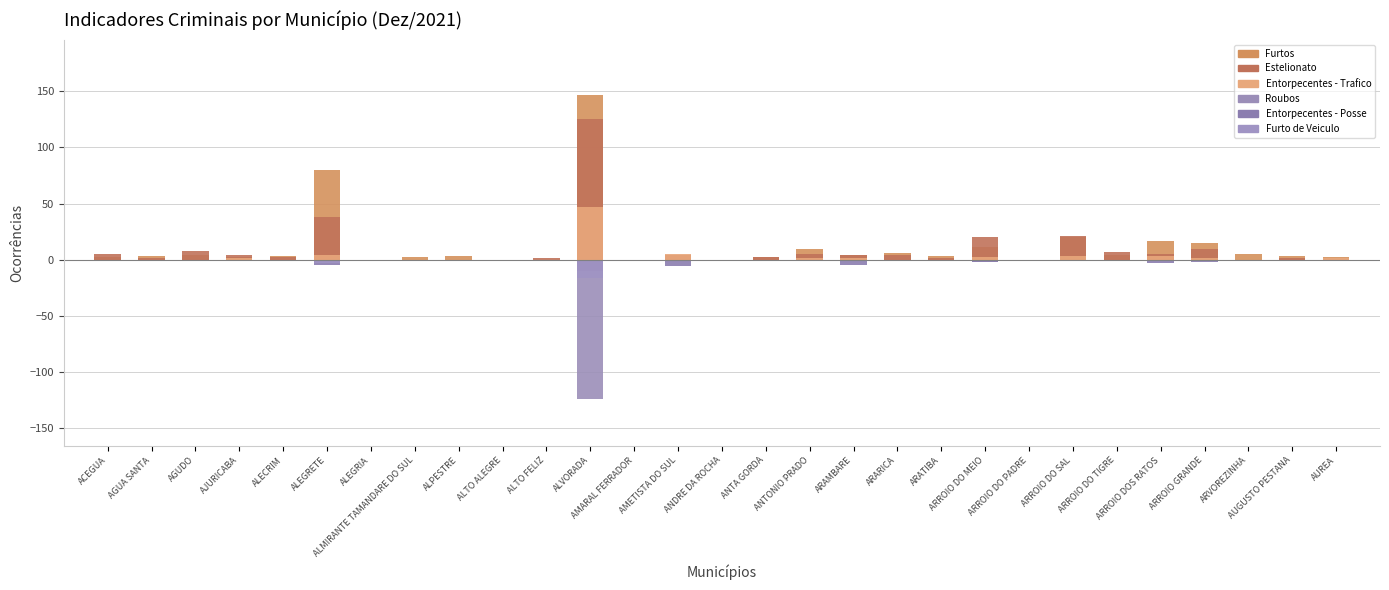

What is the label of the 8th bar from the left?

ALMIRANTE TAMANDARE DO SUL